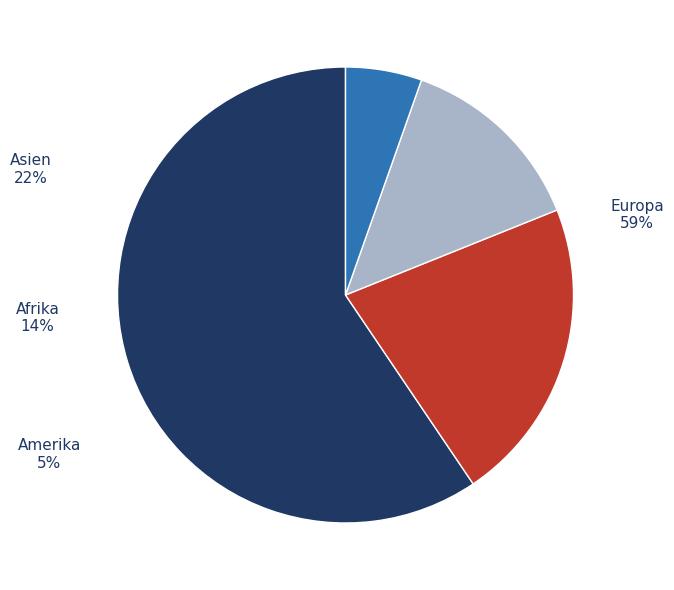

Which has a higher value, Europa or Afrika?

Europa